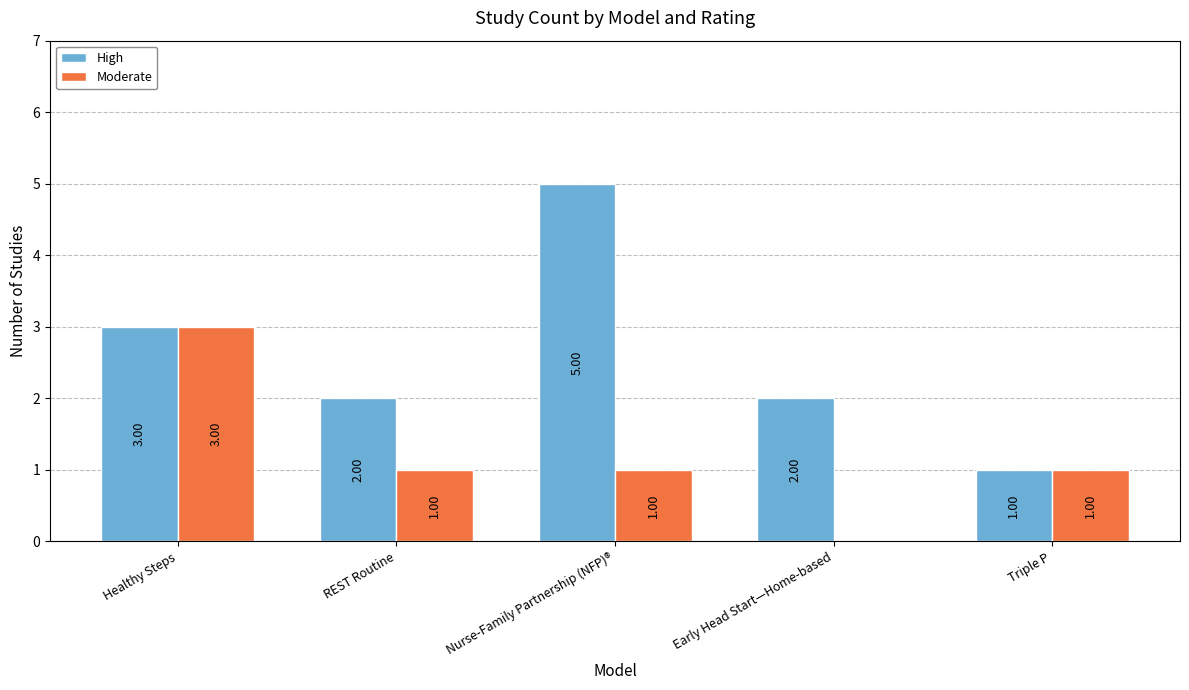

Which series has the largest total across all categories?

High